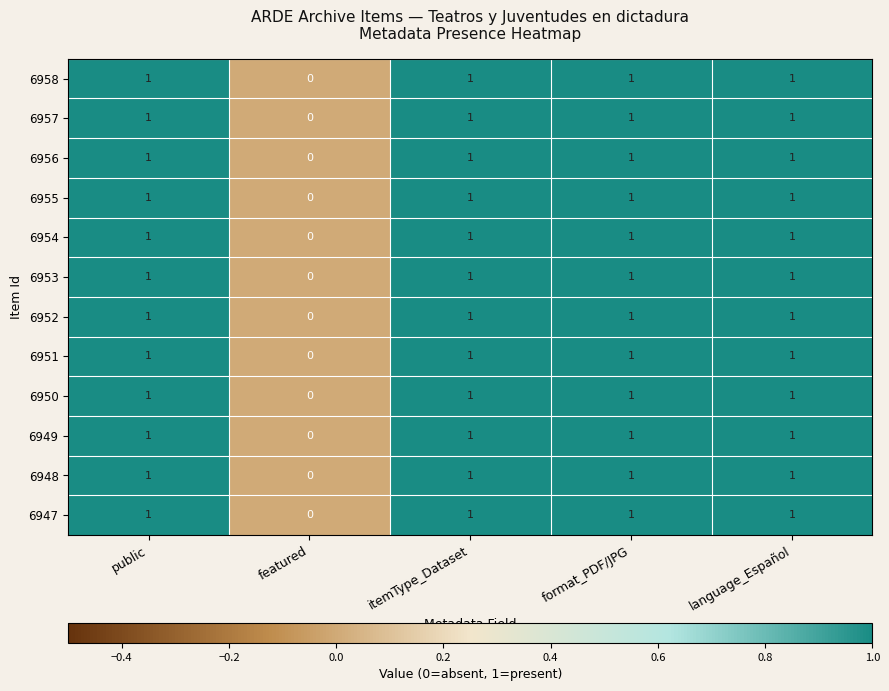

What is the total value across all series at format_PDF/JPG?

12